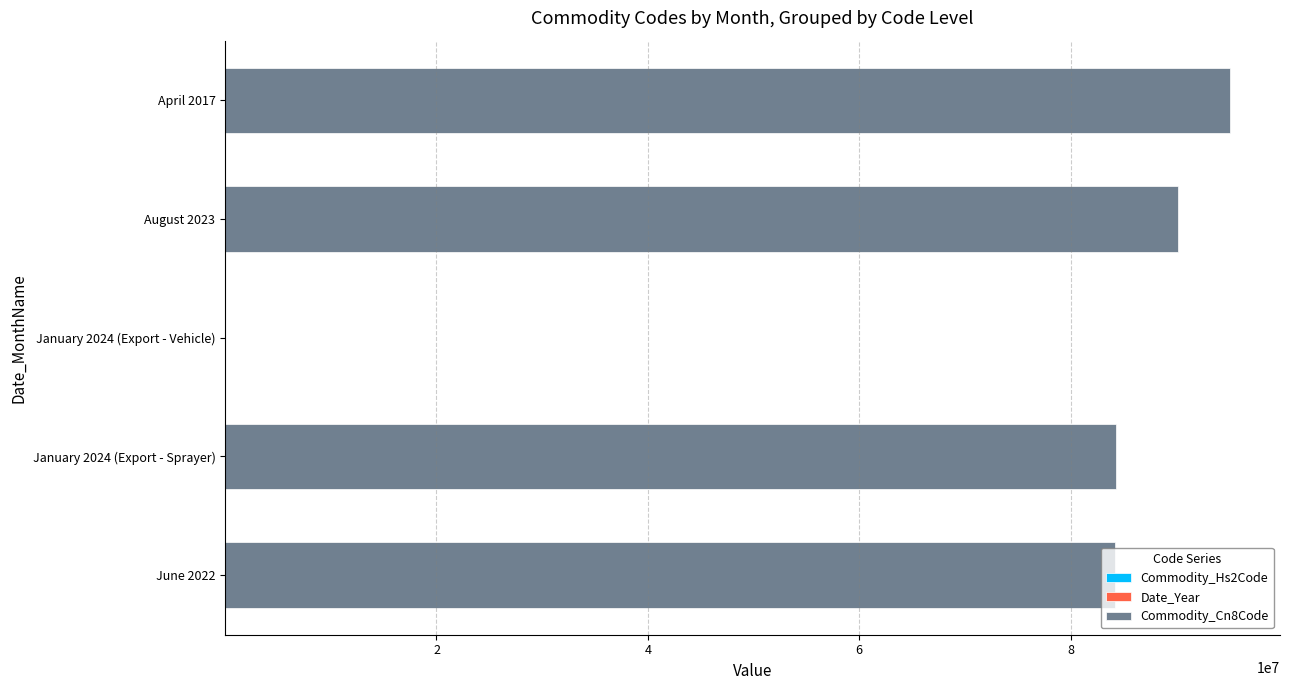

List the series in order of their peak value, highest first.

Commodity_Cn8Code, Date_Year, Commodity_Hs2Code